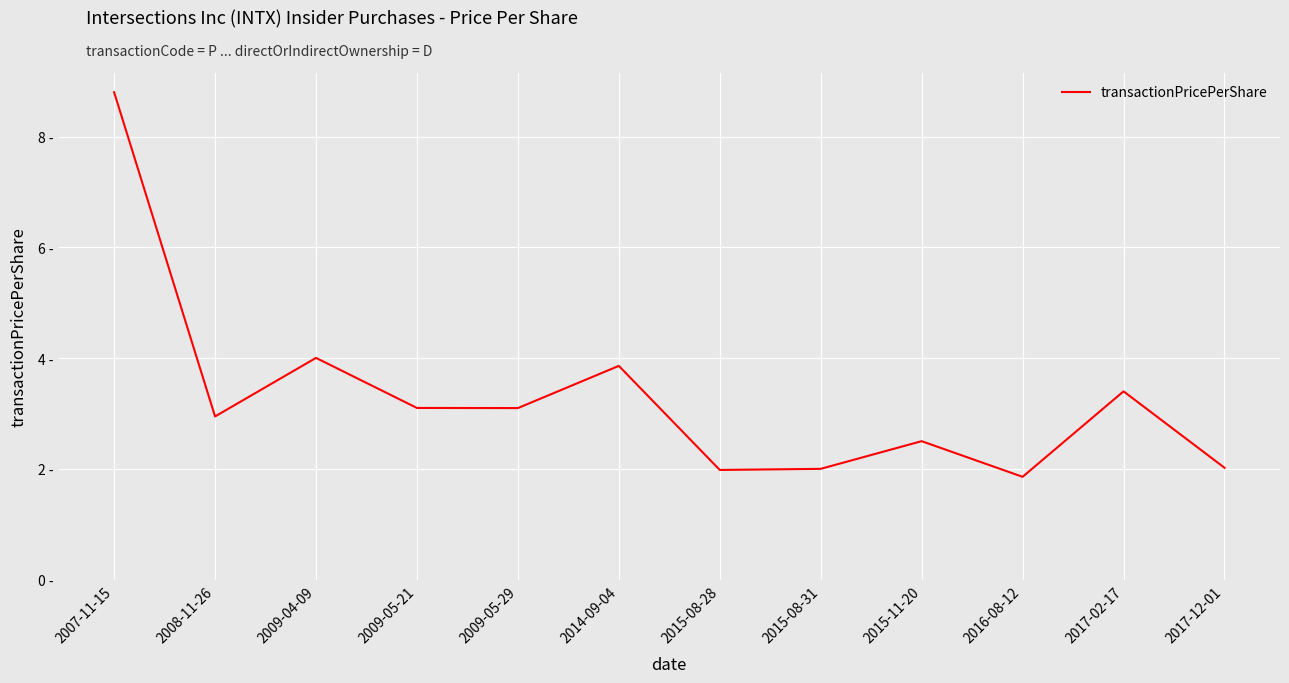

Is it true that the value at 2009-04-09 is 5.4?

False